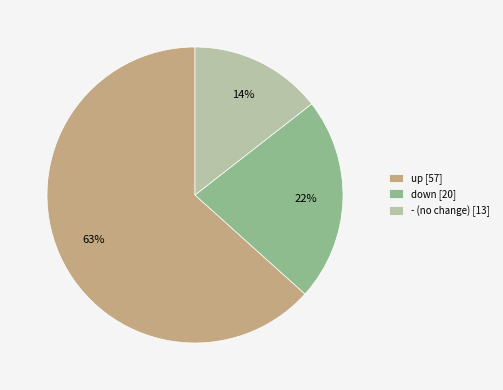

Which category has the smallest portion of the pie?

-